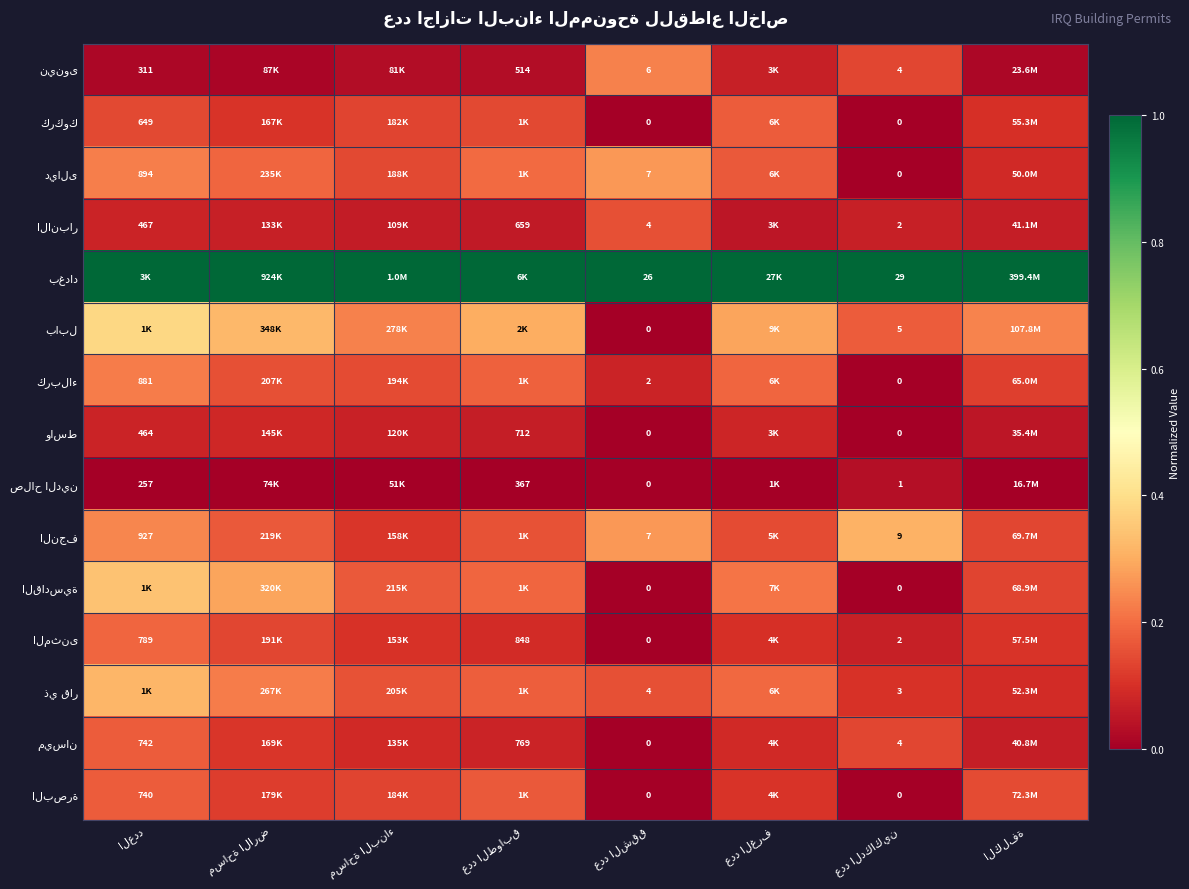

The نينوى series shows 0.1 at مساحة البناء. True or false?

False